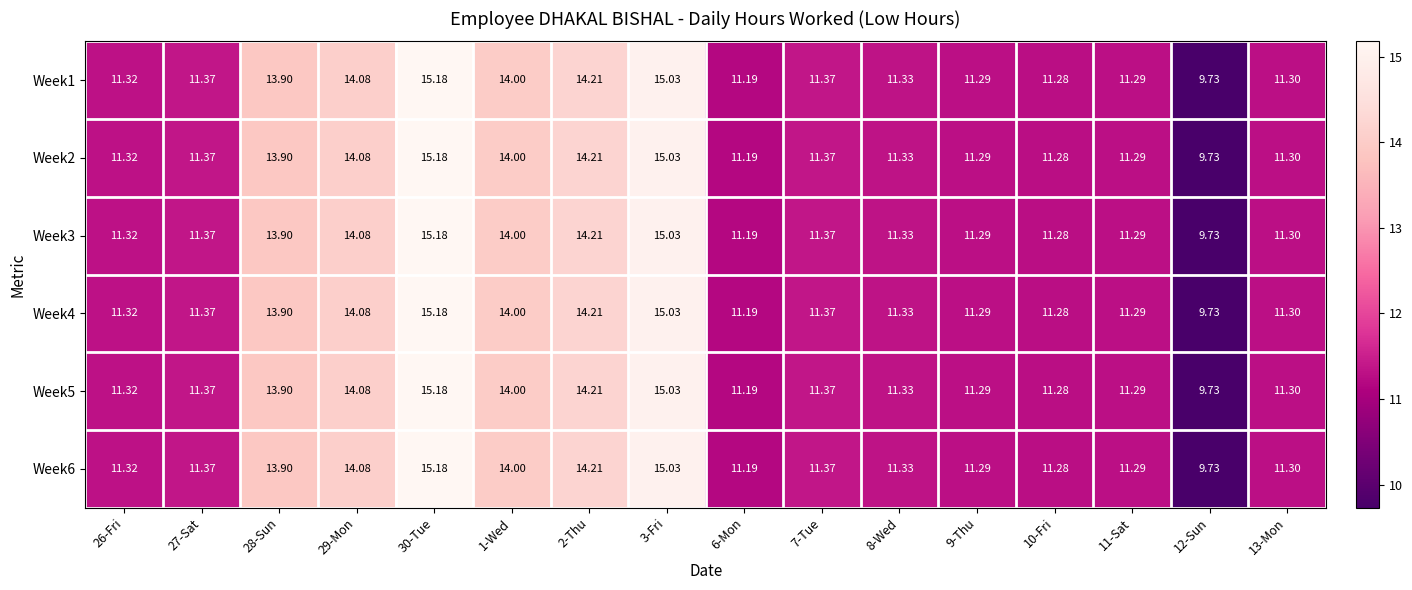

How many values in the Week2 series exceed 11?

15